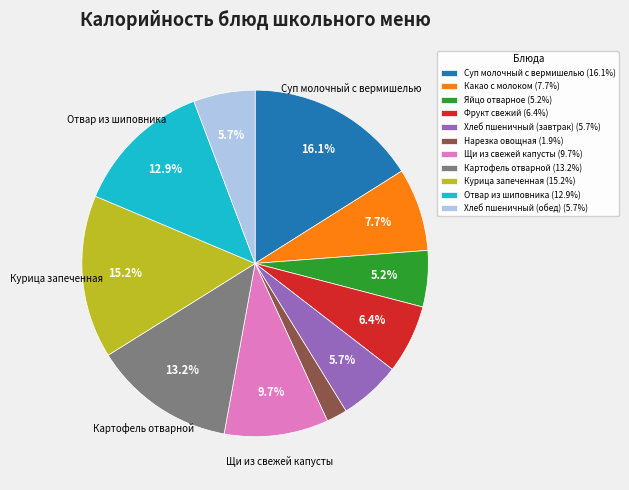

To the nearest percent, what is the combined percentage of Хлеб пшеничный (обед) and Щи из свежей капусты?

15%